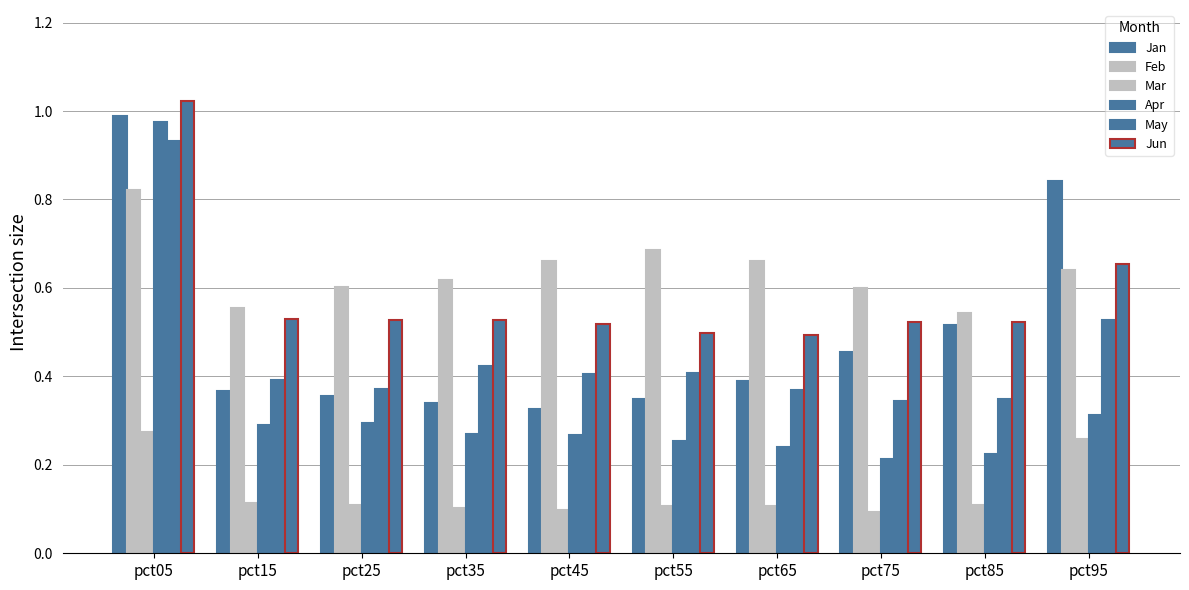

What is the difference between the Apr values at pct35 and pct75?

0.1